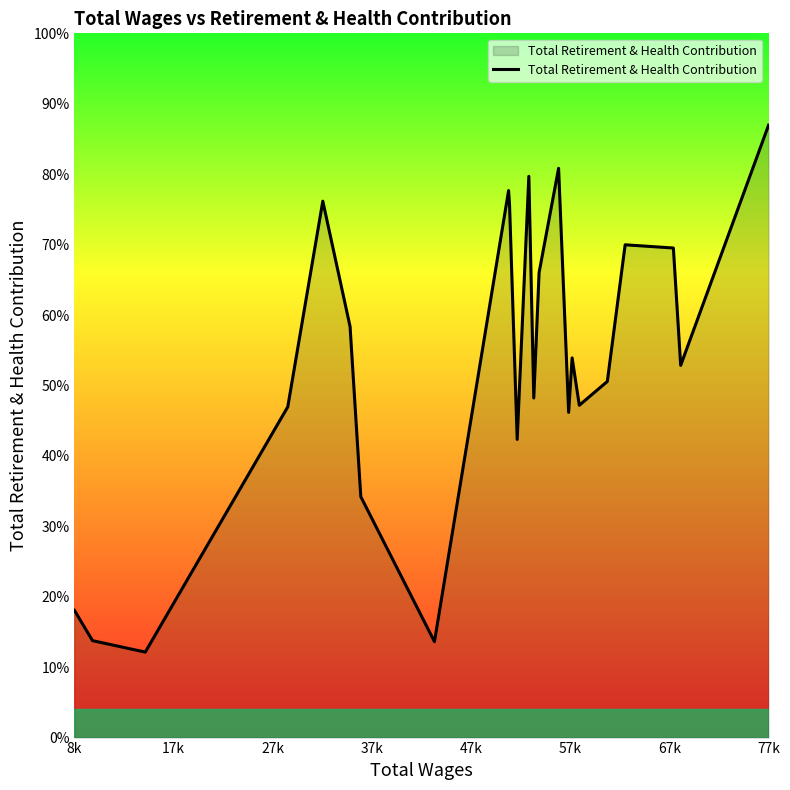

Is this an area chart (filled region under the line)?

Yes